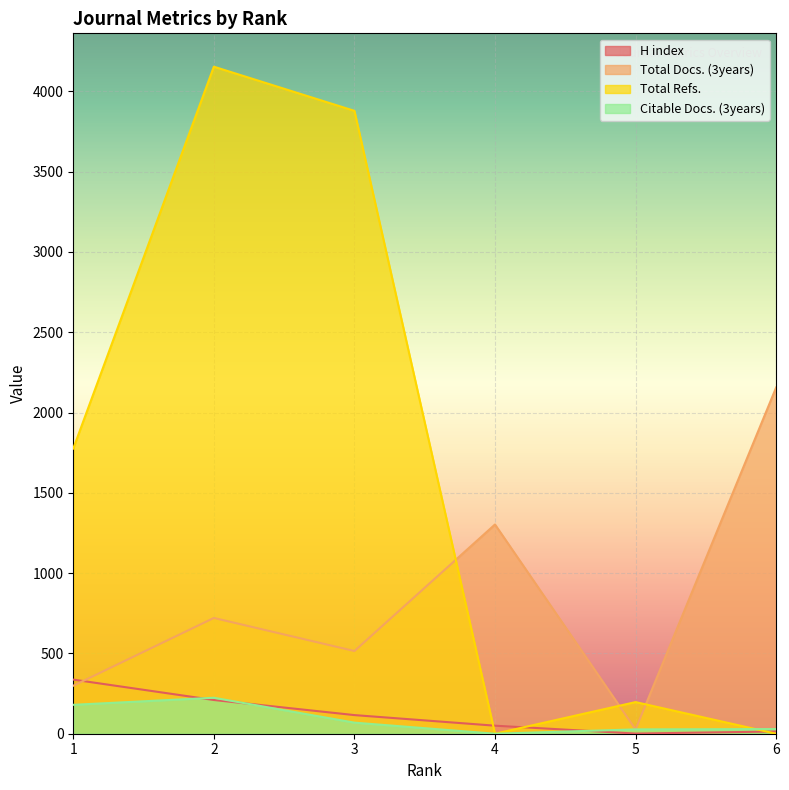

The Citable Docs. (3years) series shows 29 at 6. True or false?

True